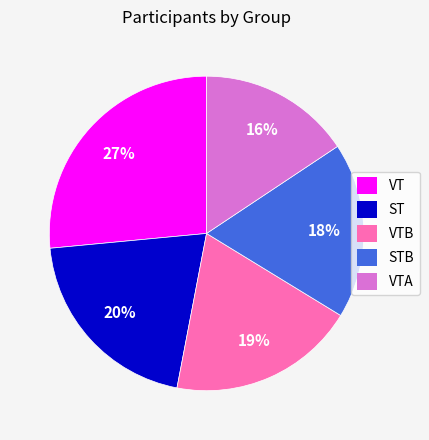

To the nearest percent, what is the average slice percentage?

20%